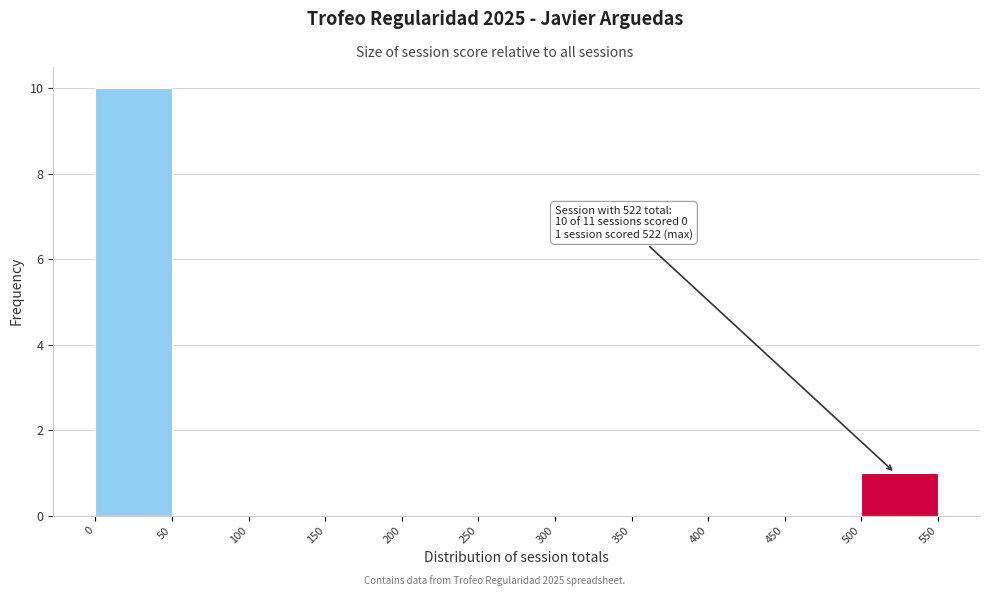

Over which range of the x-axis is the bar tallest?

0 to 50